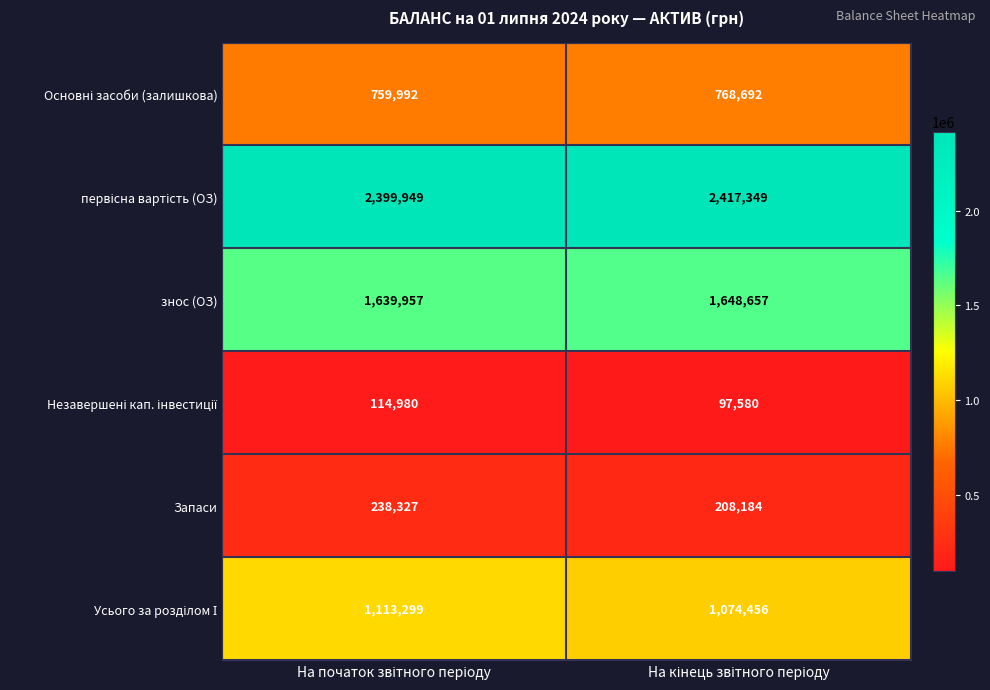

What is the smallest value displayed?

97580